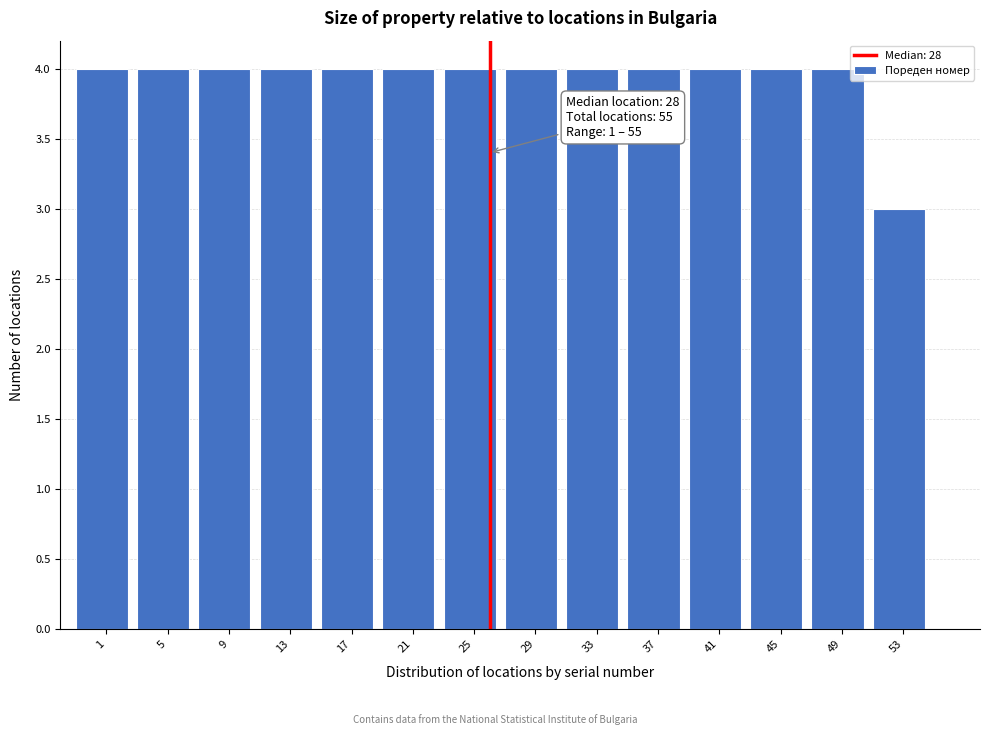

Reading left to right, extract all data points from this chart.

4	4	4	4	4	4	4	4	4	4	4	4	4	3